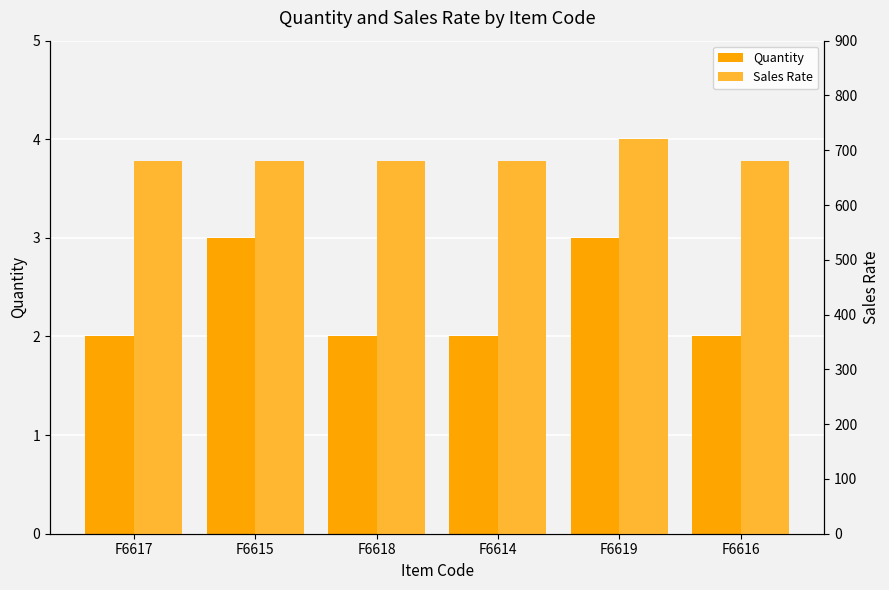

Reading right to left, what are all the values shown in this chart?

Quantity: F6616=2	F6619=3	F6614=2	F6618=2	F6615=3	F6617=2
Sales Rate: F6616=680	F6619=720	F6614=680	F6618=680	F6615=680	F6617=680